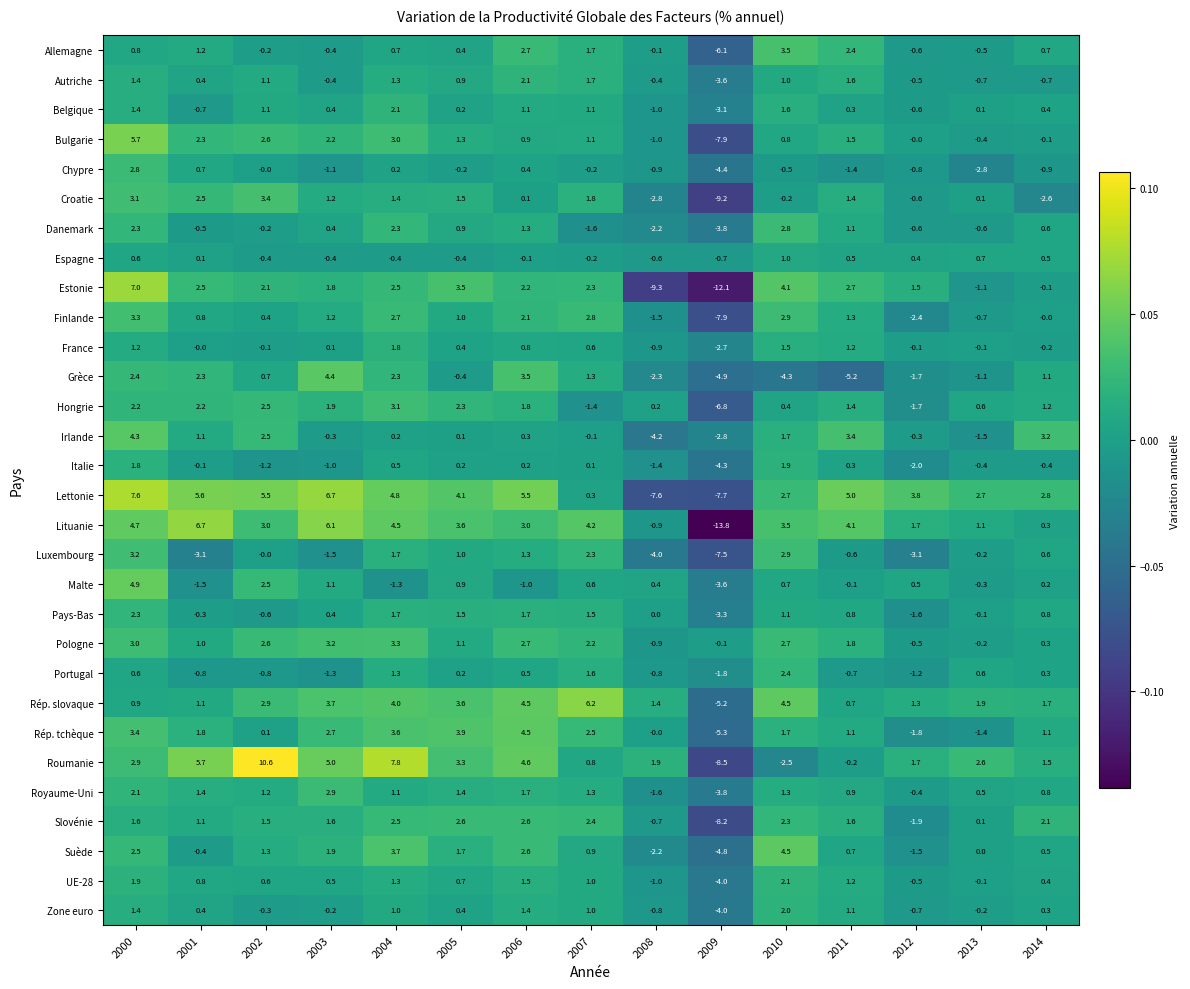

Between 2007 and 2010, which series saw the biggest shift?

Grèce